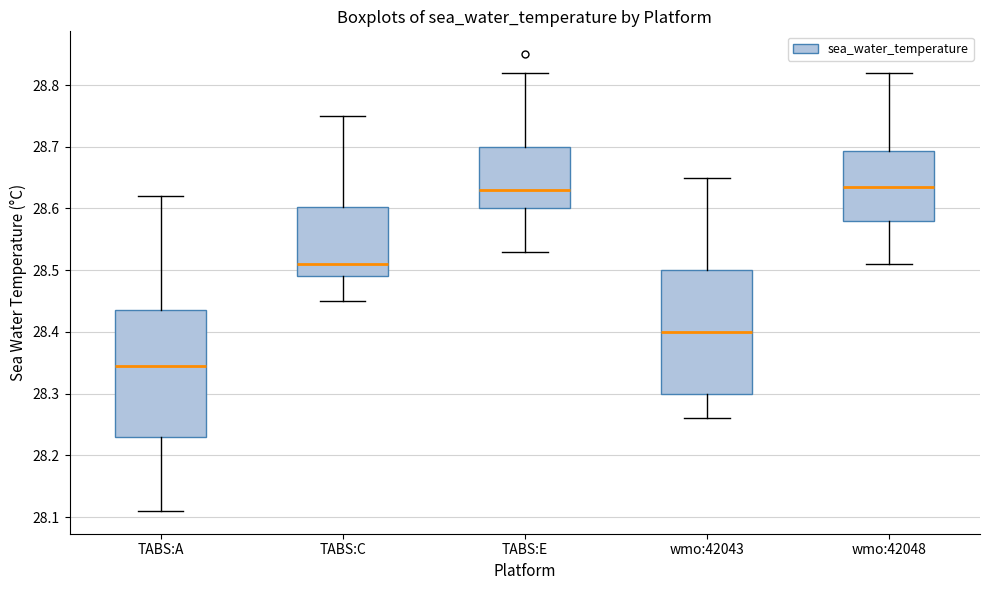

Where does the median line of the box for wmo:42043 sit on the y-axis? The values are not printed on the chart, so give them approximately, as read against the axis.

28.40